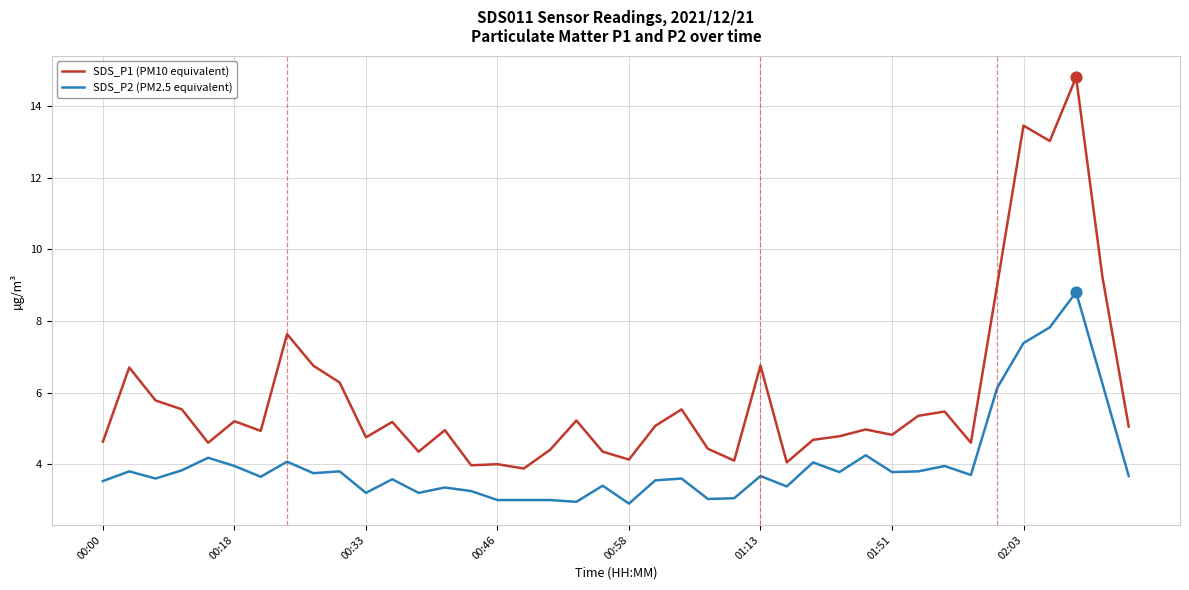

Which series has the largest total across all categories?

SDS_P1 (PM10 equivalent)